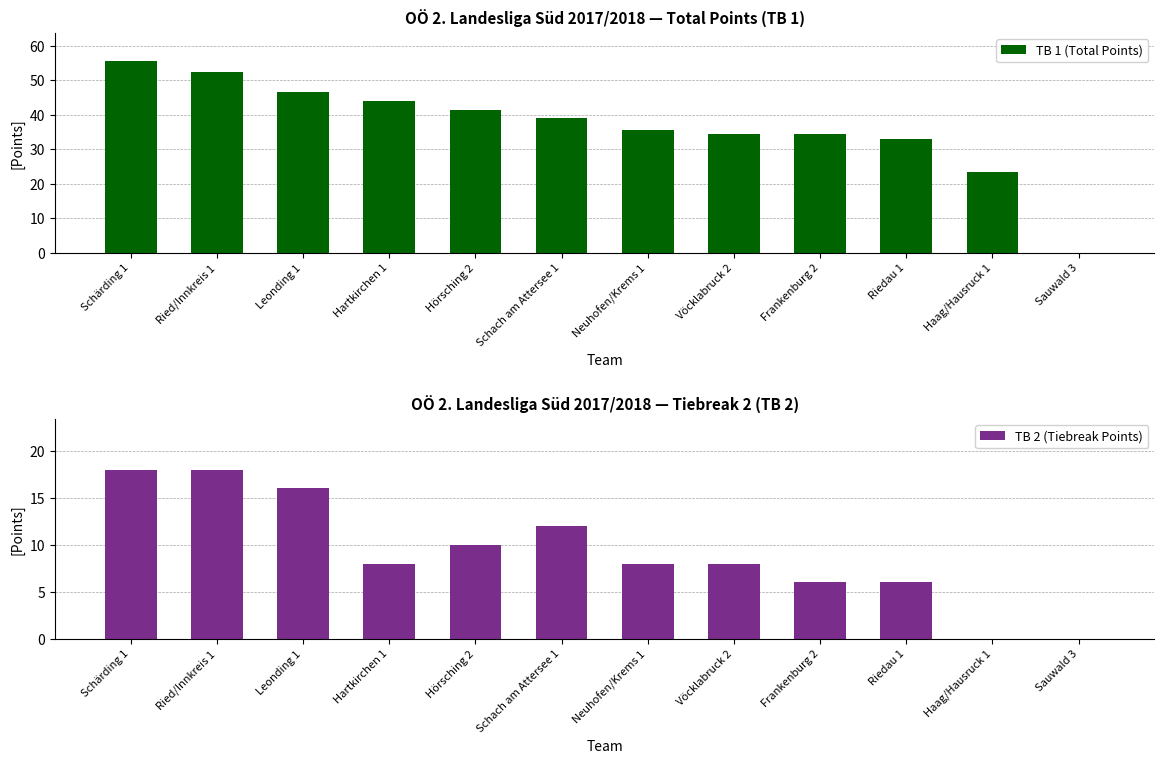

What position from the right is Schach am Attersee 1?

7